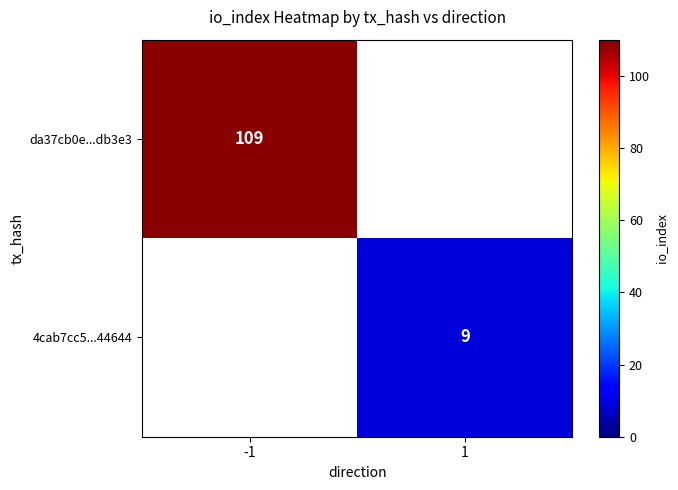

True or false: 4cab7cc5...44644 has a value of 9 at 1.

True